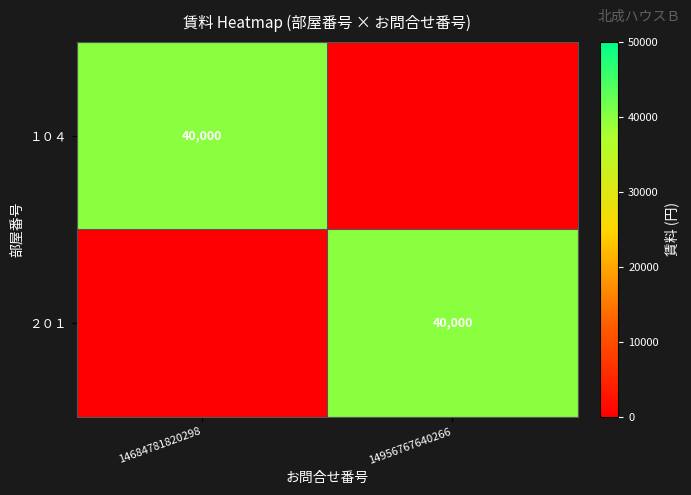

How many distinct data groups are displayed?

2